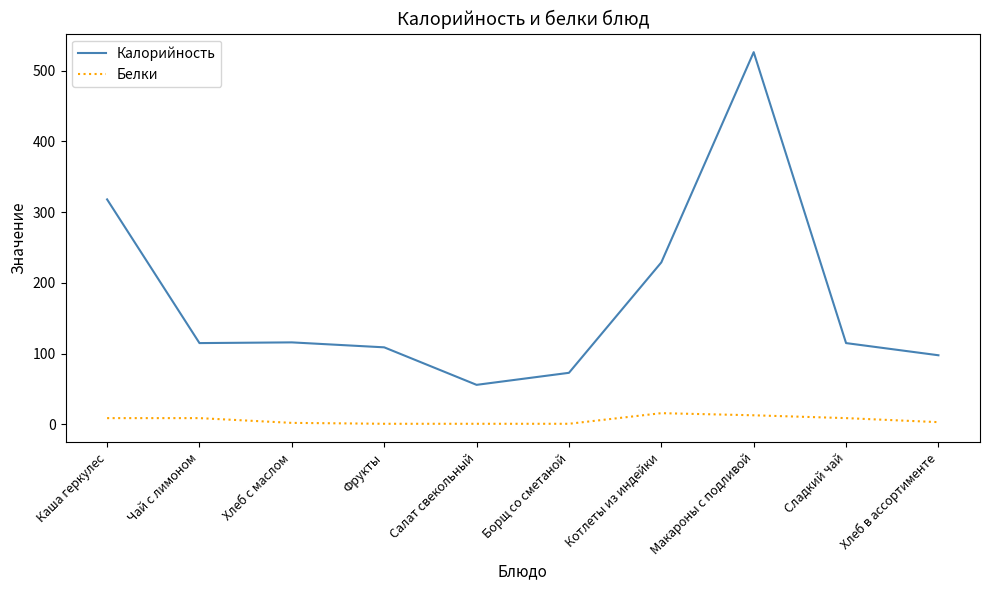

At which category is the sum across all series the highest?

Макароны с подливой